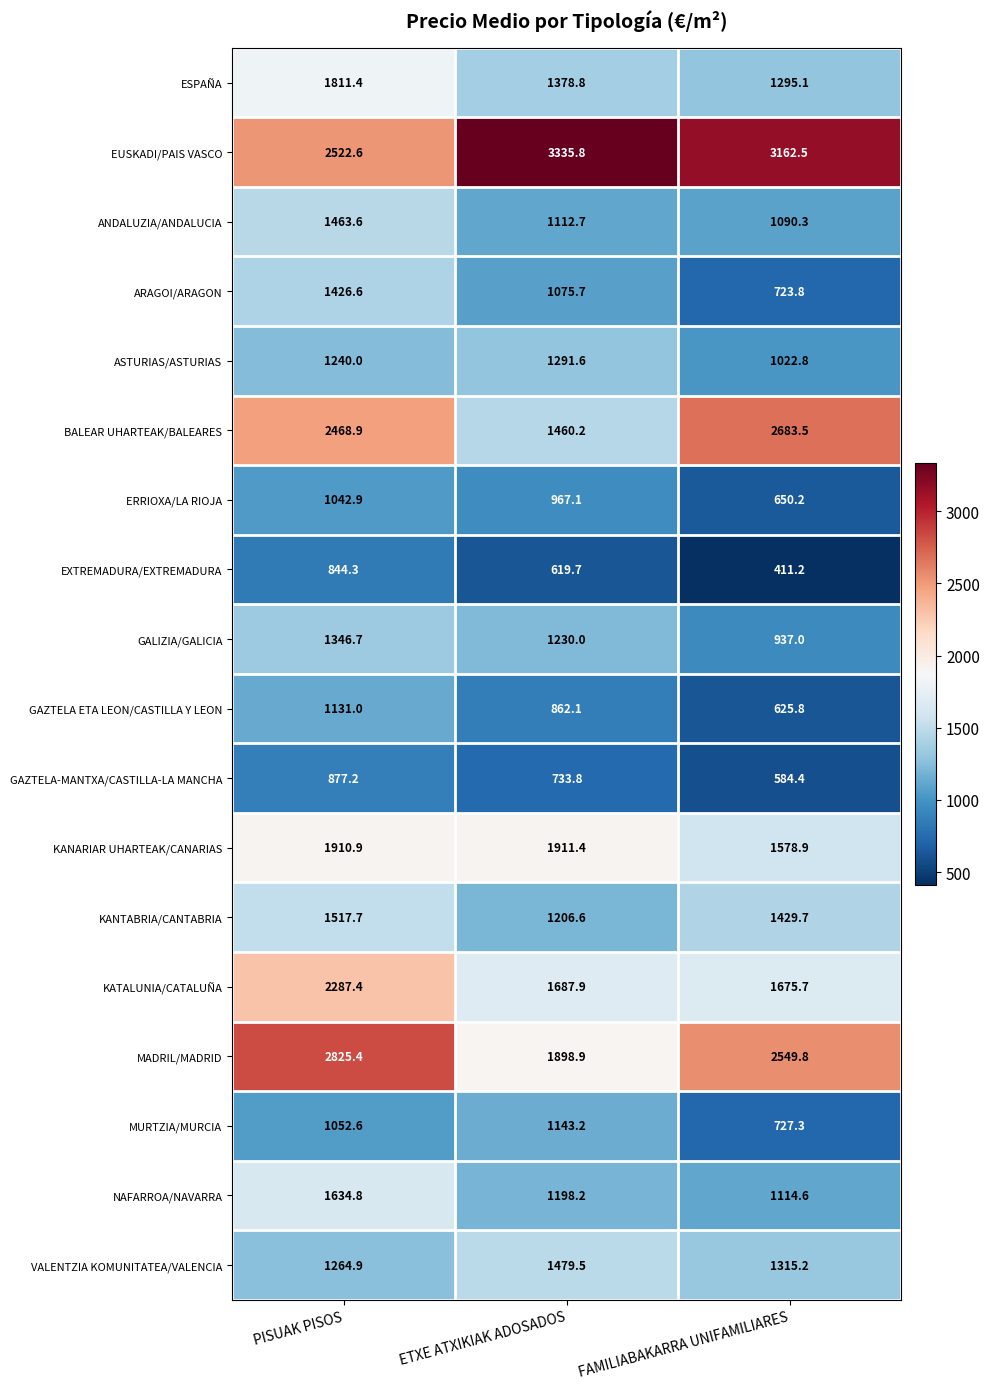

Which category has the highest value across all series?

ETXE ATXIKIAK ADOSADOS